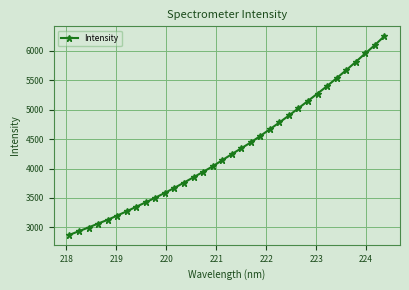

What is the value of the 2nd point from the left?

2936.3